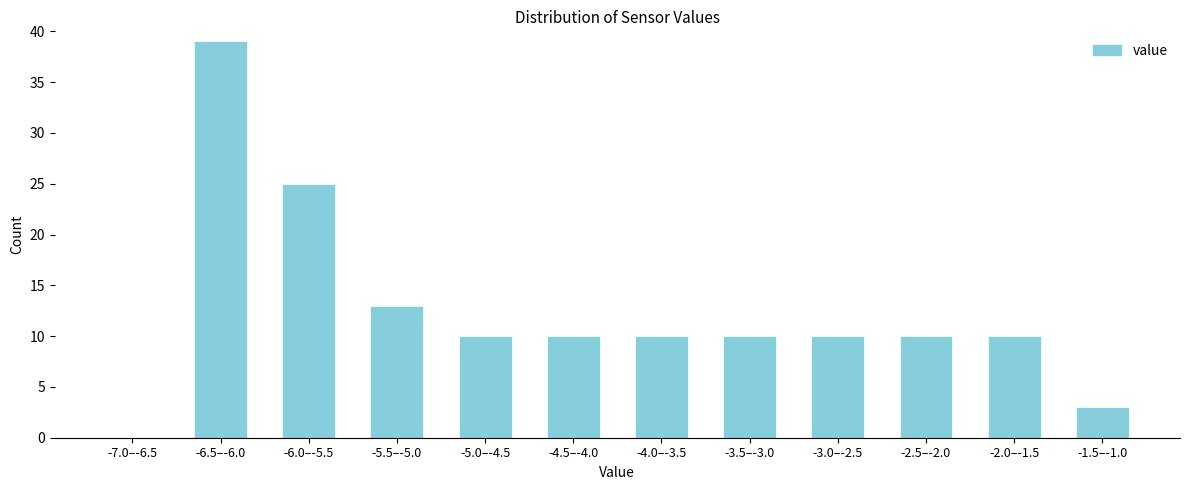

Reading left to right, list all the values displayed in this chart.

-7.0–-6.5=0	-6.5–-6.0=39	-6.0–-5.5=25	-5.5–-5.0=13	-5.0–-4.5=10	-4.5–-4.0=10	-4.0–-3.5=10	-3.5–-3.0=10	-3.0–-2.5=10	-2.5–-2.0=10	-2.0–-1.5=10	-1.5–-1.0=3